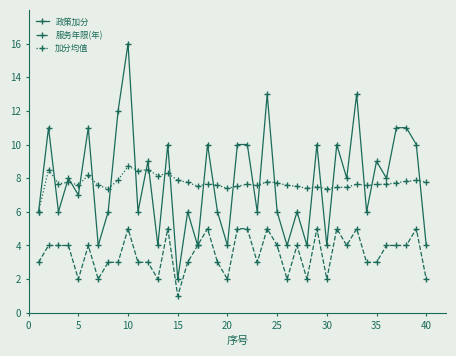

True or false: 加分均值 has more than 1 interior local peaks.

True